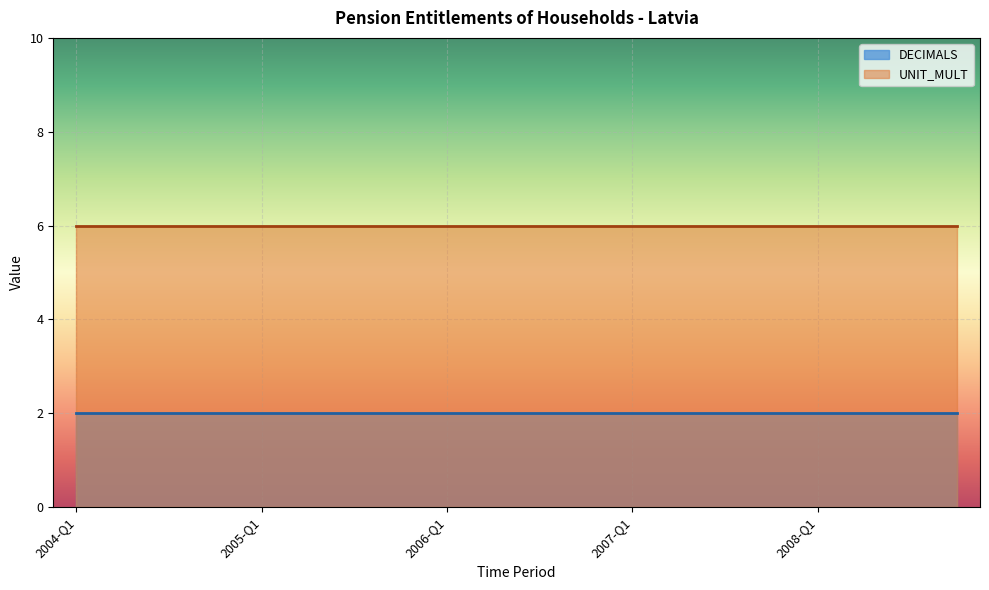

Reading right to left, list all the values displayed in this chart.

DECIMALS: 2	2	2	2	2	2	2	2	2	2	2	2	2	2	2	2	2	2	2	2
UNIT_MULT: 6	6	6	6	6	6	6	6	6	6	6	6	6	6	6	6	6	6	6	6